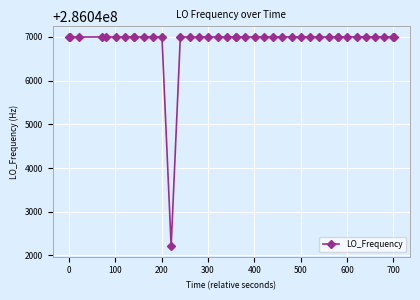

What is the average value?

286046880.9